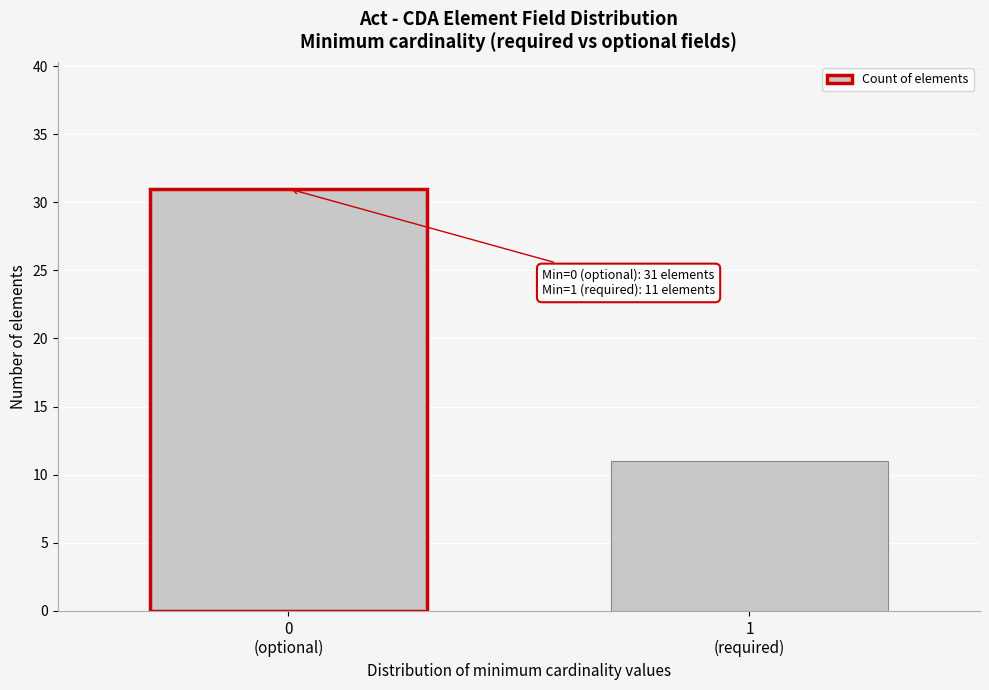

Reading right to left, what are all the values shown in this chart?

11	31